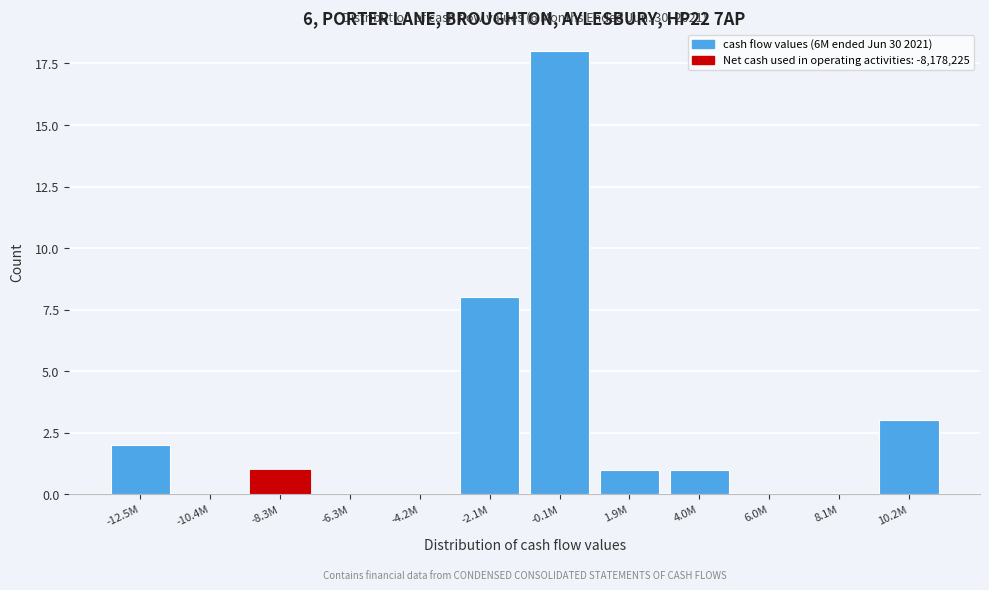

Reading left to right, extract all data points from this chart.

-12.5M=2	-10.4M=0	-8.3M=1	-6.3M=0	-4.2M=0	-2.1M=8	-0.1M=18	1.9M=1	4.0M=1	6.0M=0	8.1M=0	10.2M=3